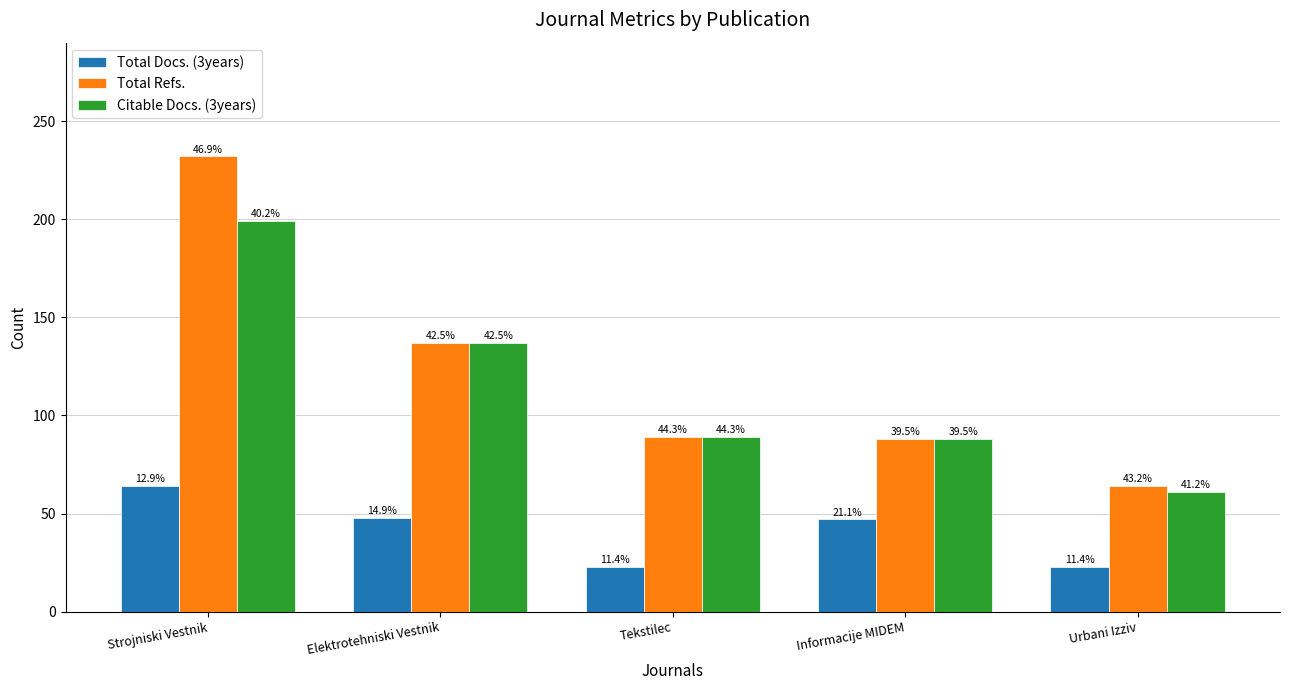

How many groups of bars are there?

5